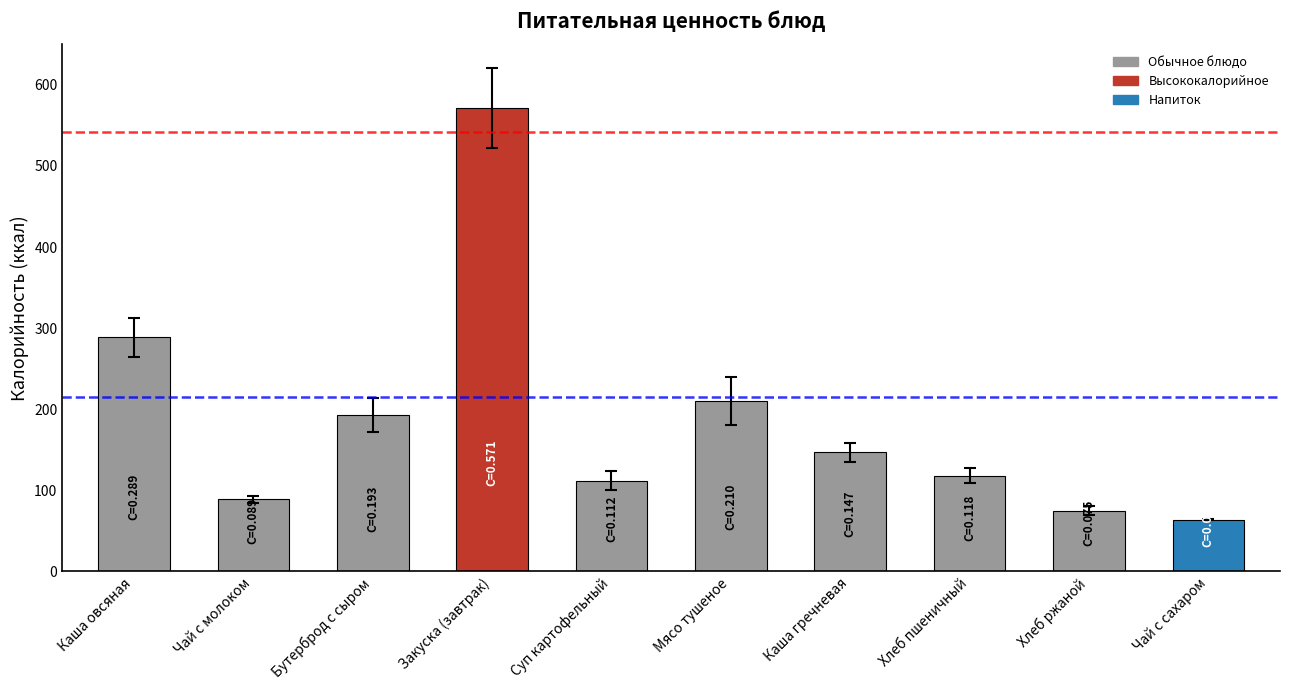

Where is the data nearest to the value 317?

Каша овсяная